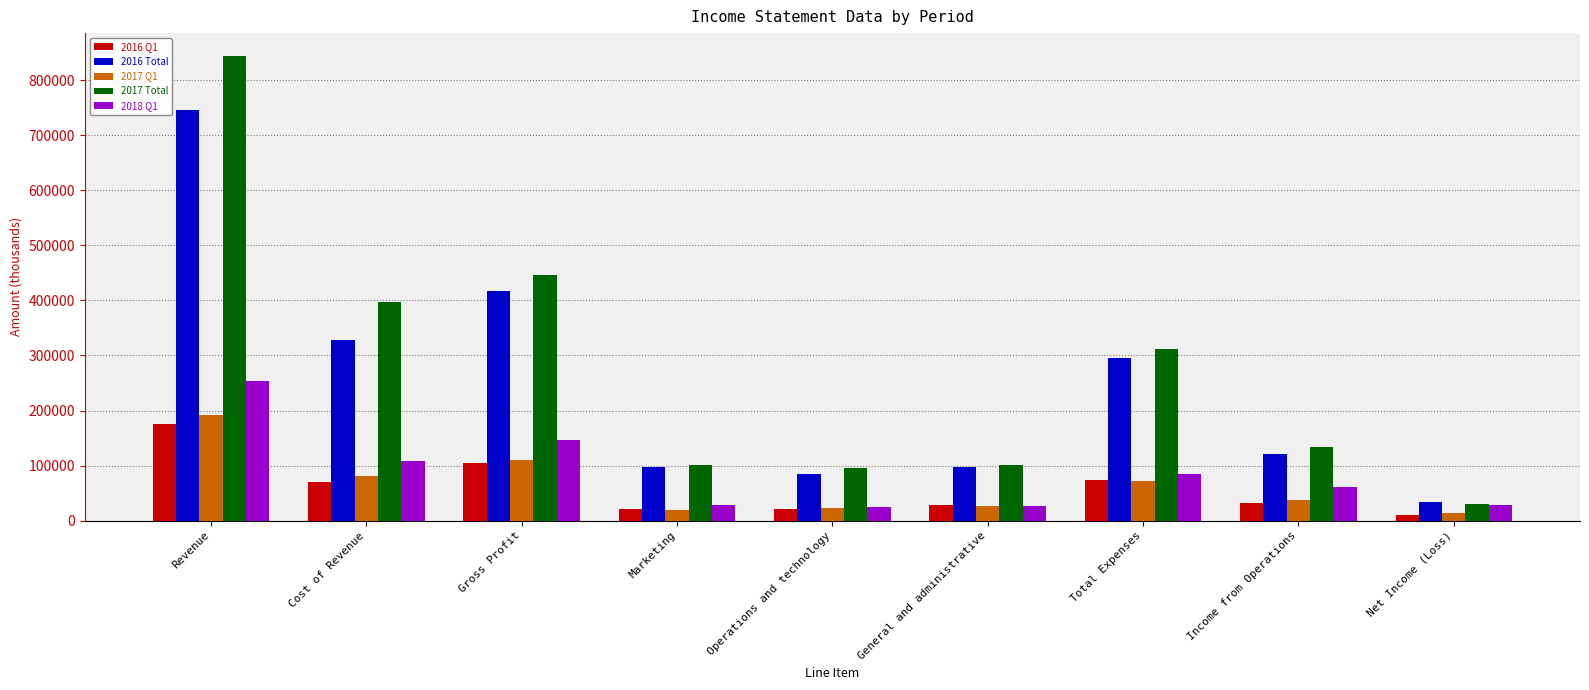

What is the difference between the 2016 Q1 values at Revenue and Operations and technology?

154519